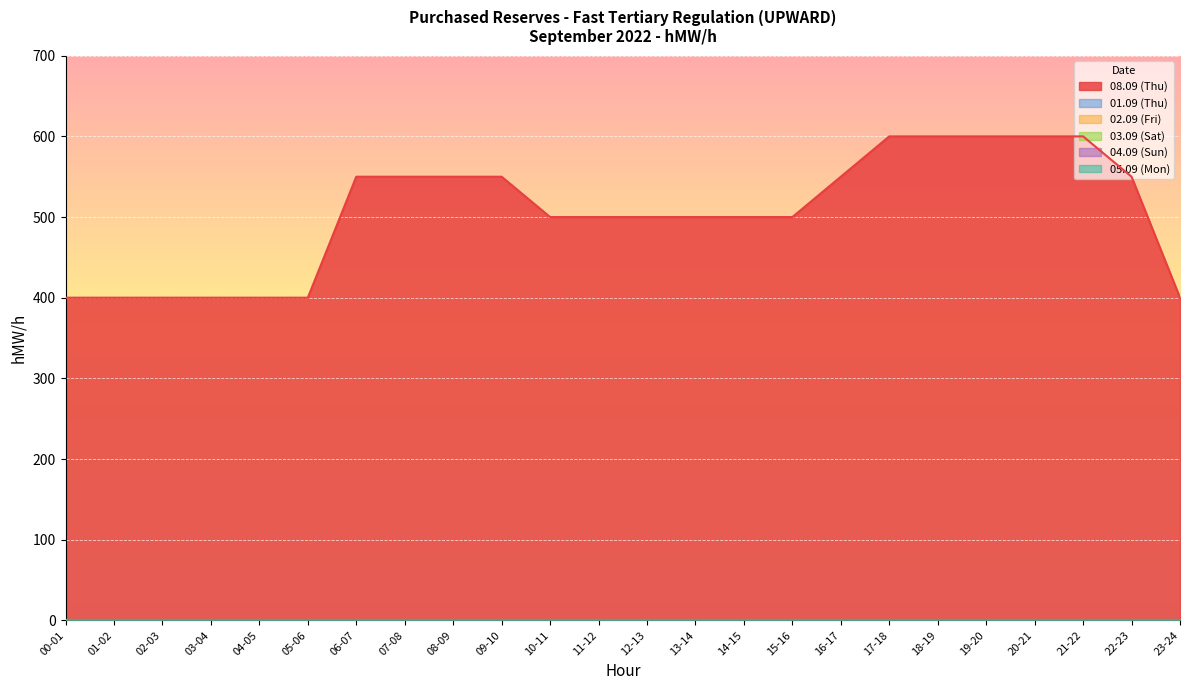

At which category does the chart reach its minimum across all series?

00-01